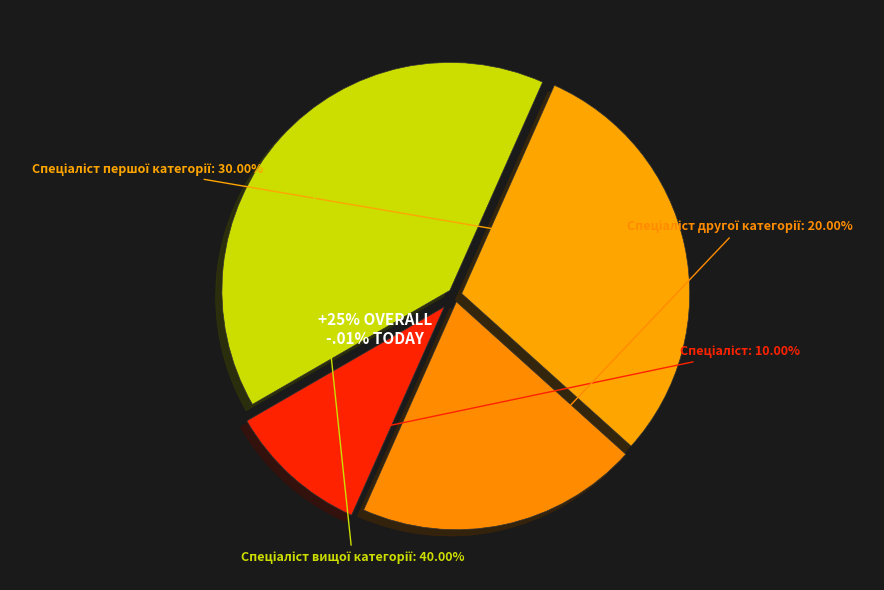

Which slice is the smallest?

Спеціаліст